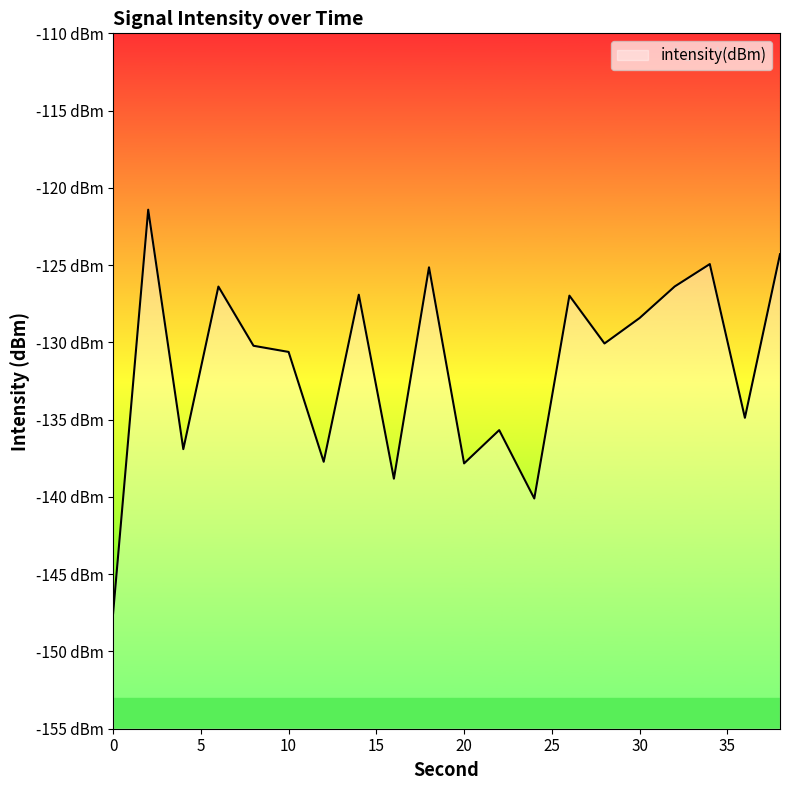

Rank the categories by value from highest to lowest.

2, 38, 34, 18, 32, 6, 14, 26, 30, 28, 8, 10, 36, 22, 4, 12, 20, 16, 24, 0